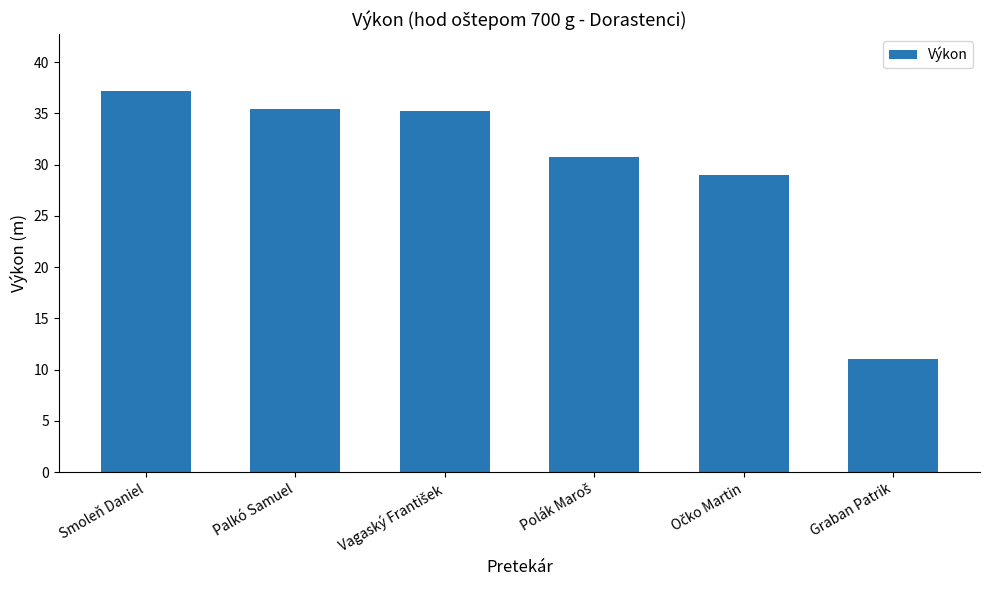

Does the chart contain stacked bars?

No